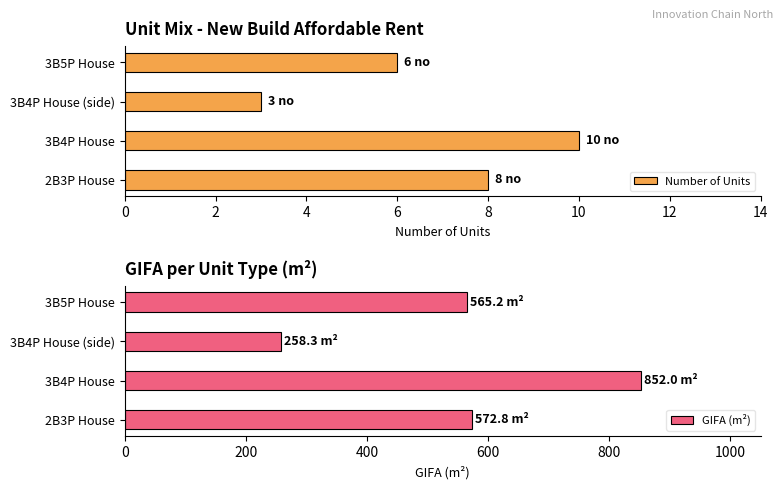

What is the lowest value of the Number of Units series?

3